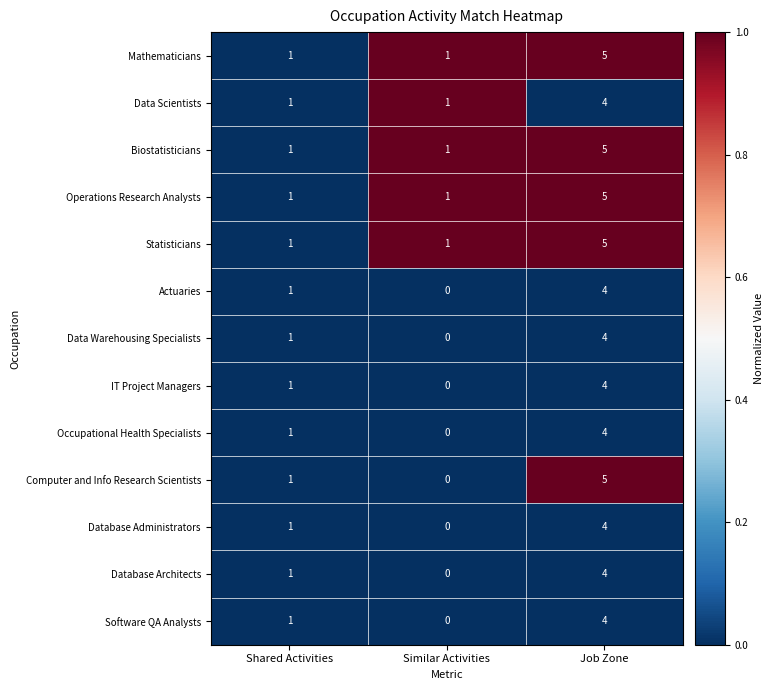

The value of Software QA Analysts at Similar Activities is 0. True or false?

True